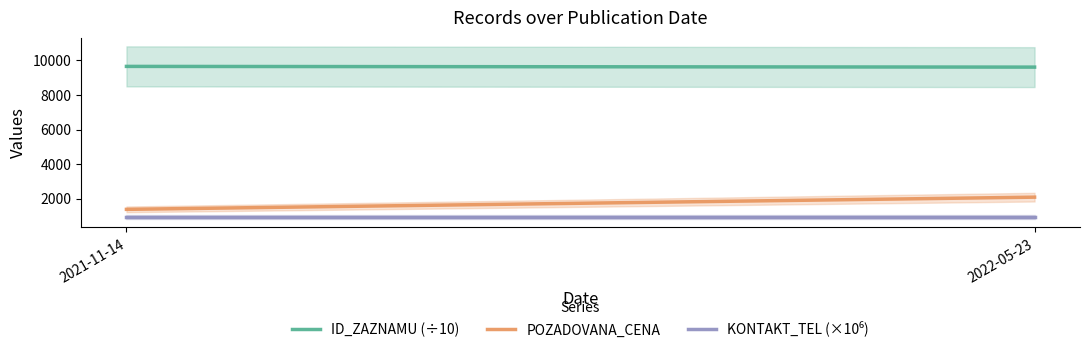

What is the average value of the ID_ZAZNAMU (÷10) series?

9632.2